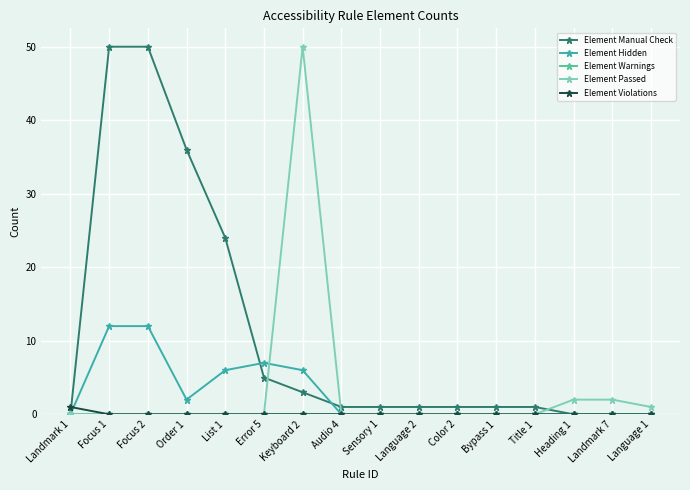

At how many categories does at least one series exceed 23?

5